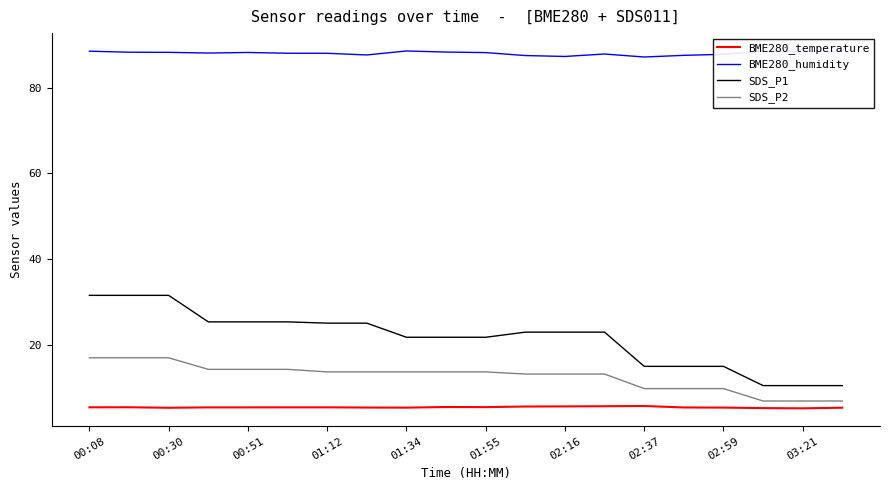

Rank the series by their maximum value, from lowest to highest.

BME280_temperature, SDS_P2, SDS_P1, BME280_humidity